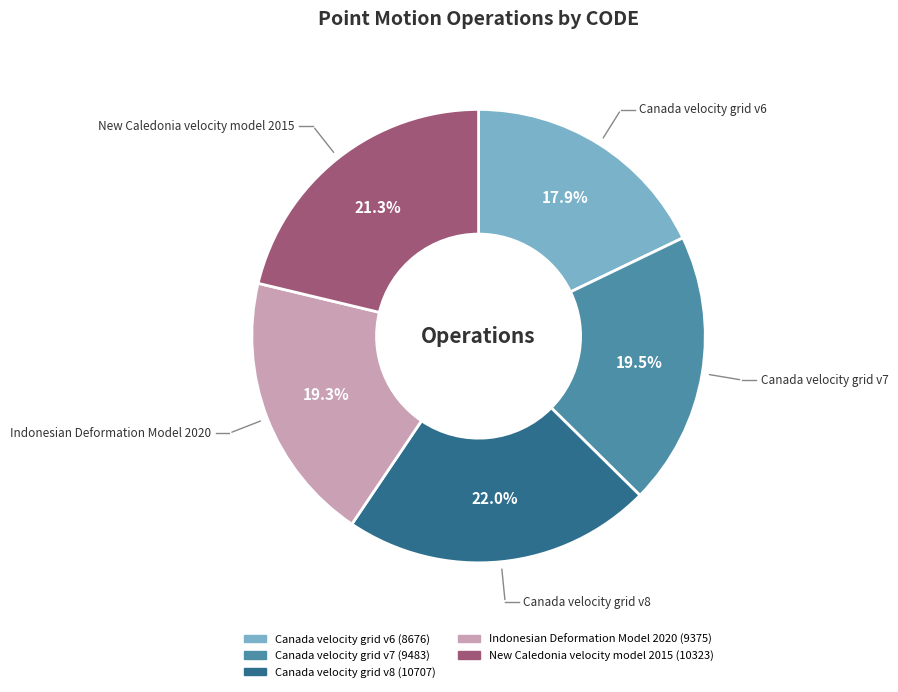

How much of the chart is everything except Indonesian Deformation Model 2020?

80.7%